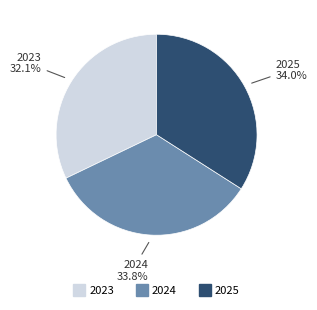

What percentage is NOT represented by 2023?

67.9%